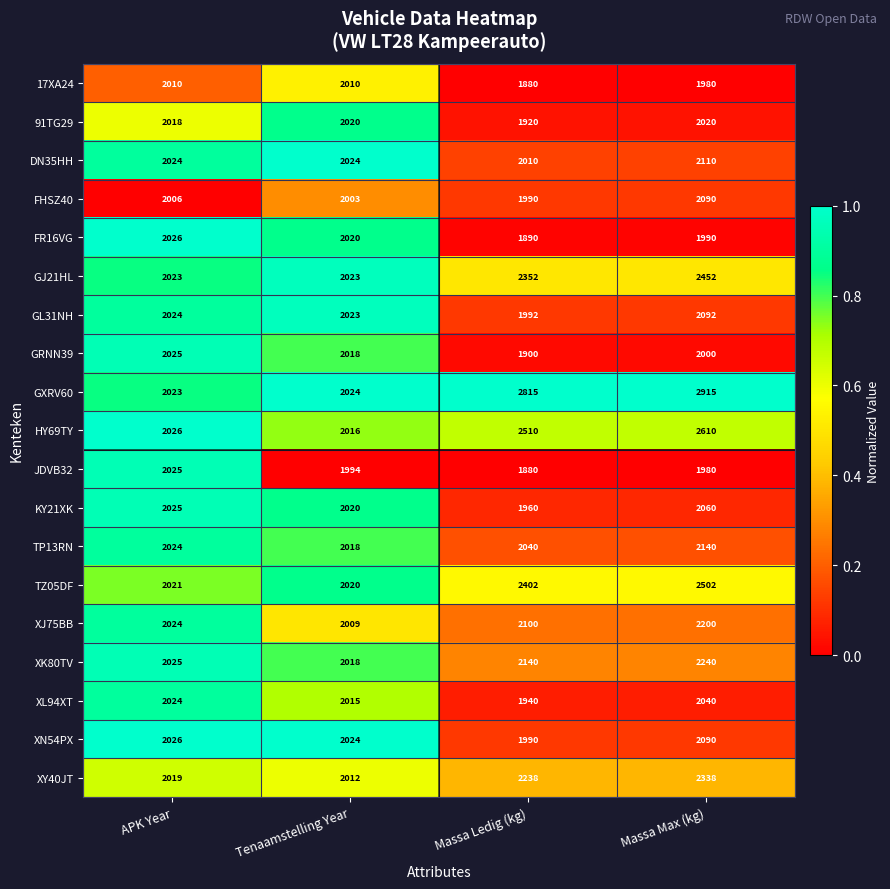

Read the XN54PX value at Massa Max (kg), to the nearest 5.

2090